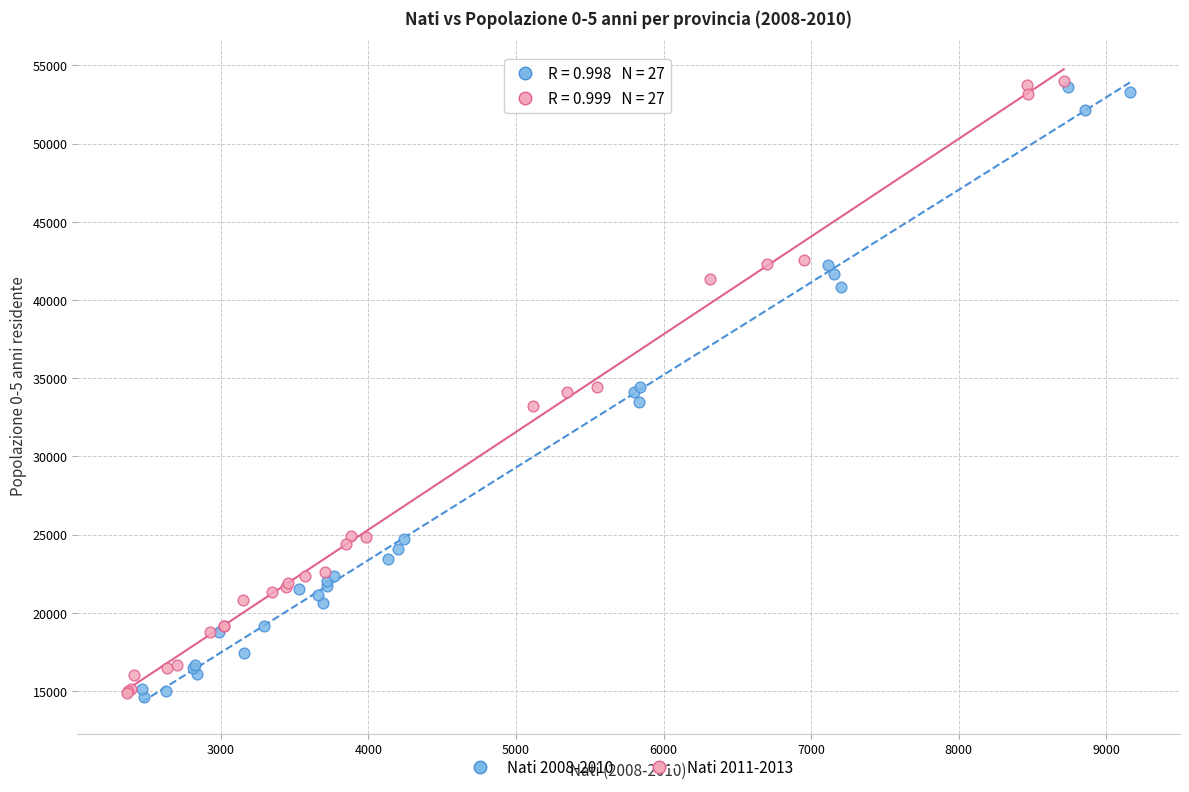

What are all the series names shown in the legend?

Nati 2008-2010, Nati 2011-2013